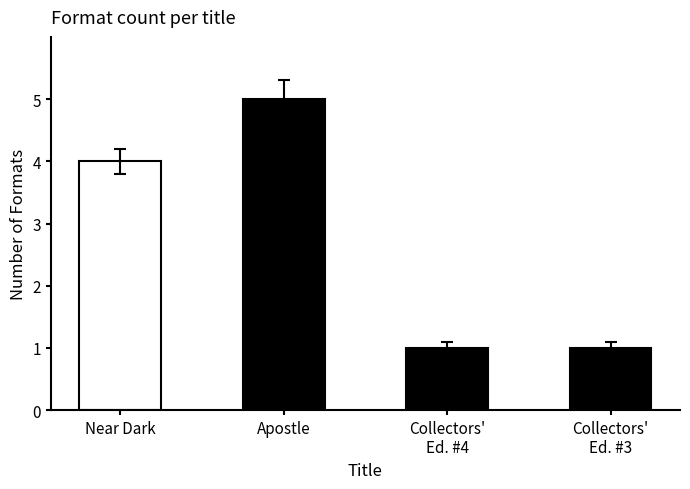

Which category has the highest value across all series?

Apostle